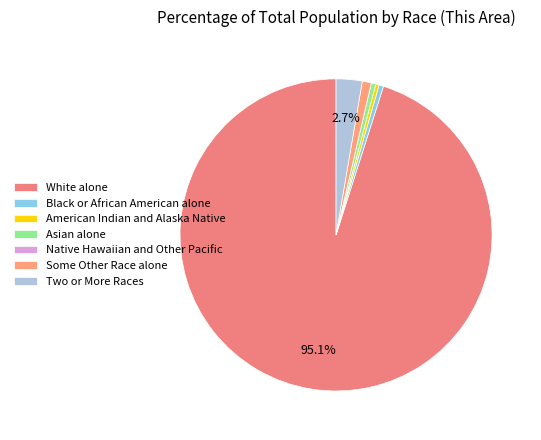

True or false: Some Other Race alone accounts for 1% of the total.

True